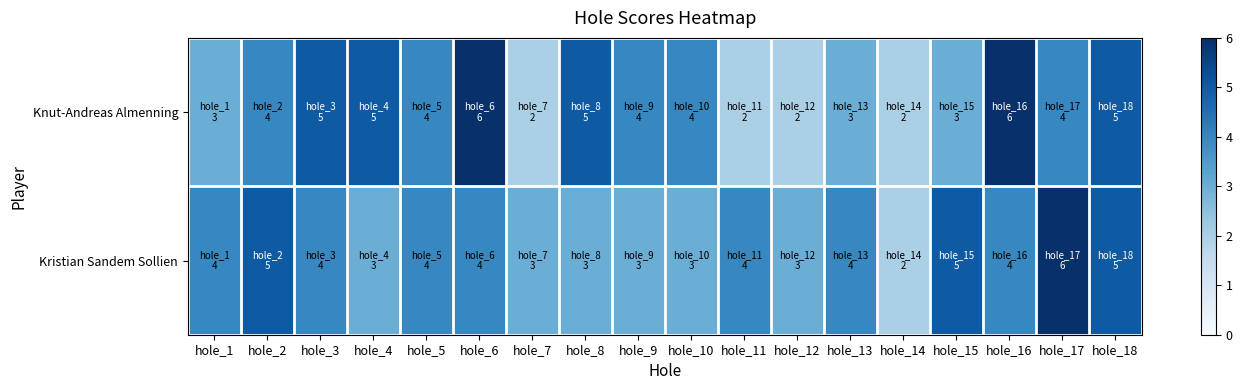

Which has a higher value, hole_2 or hole_5?

hole_2